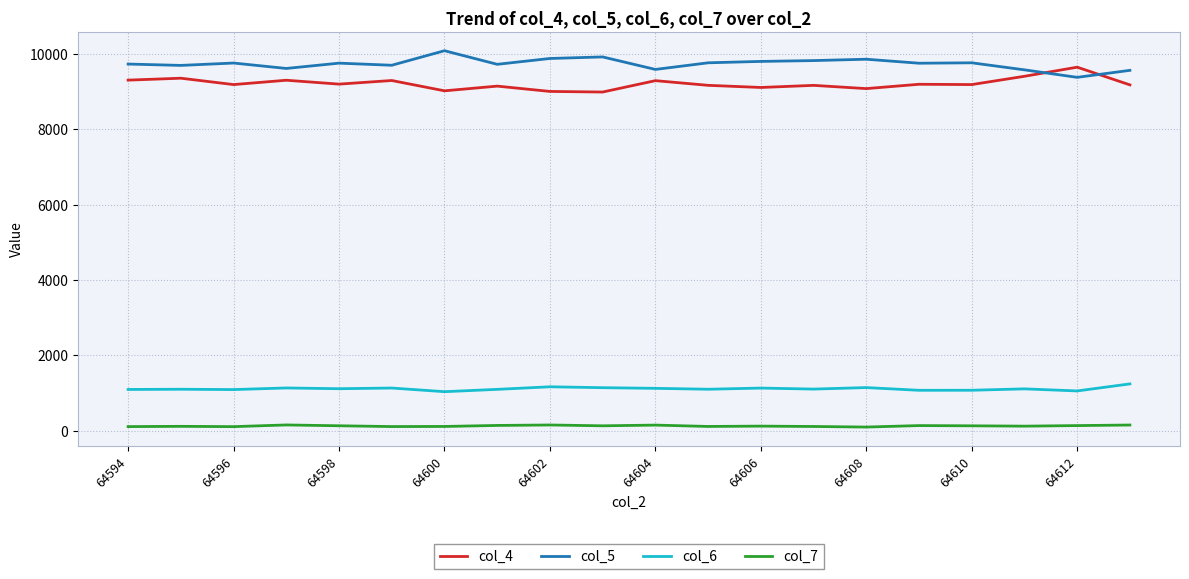

Which series has the largest total across all categories?

col_5